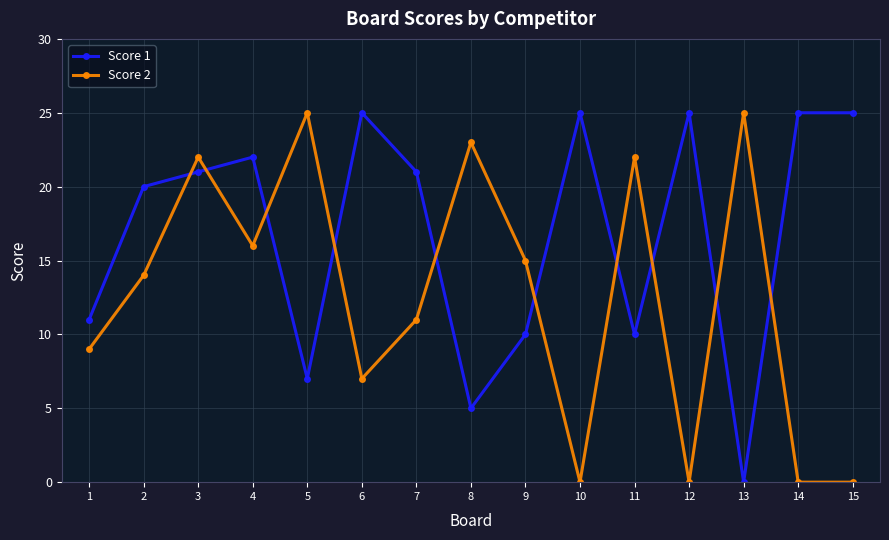

True or false: Score 2 has a value of -17 at 12.

False